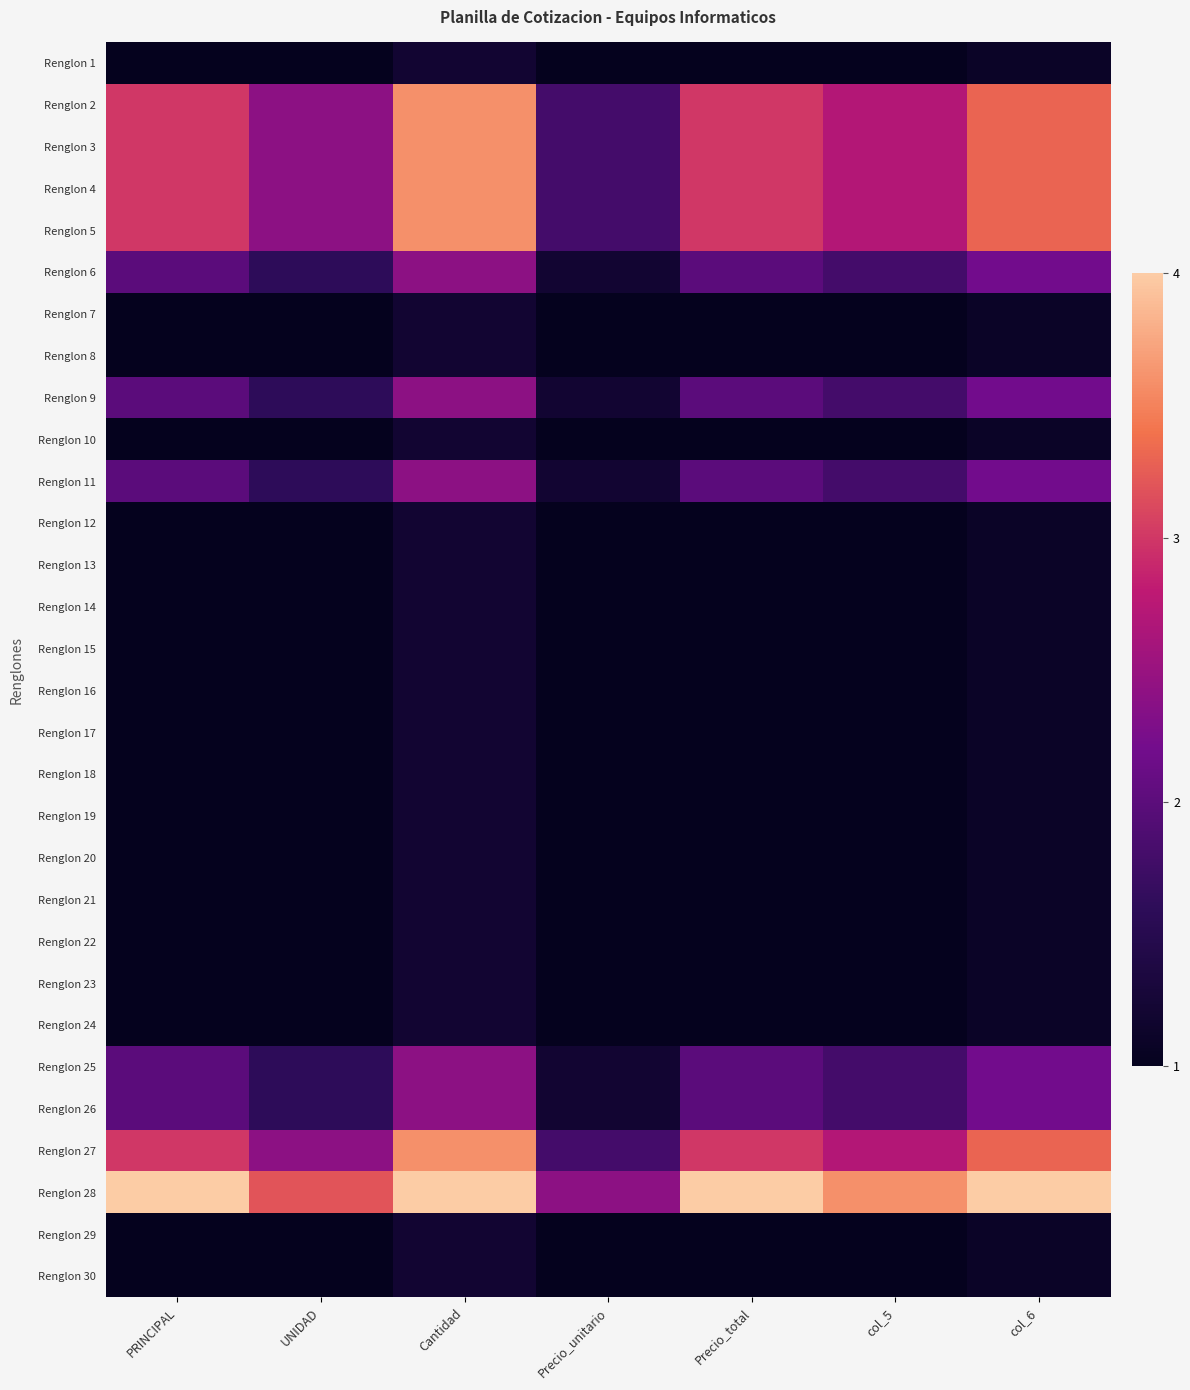

What is the total value across all series at col_5?

43.2